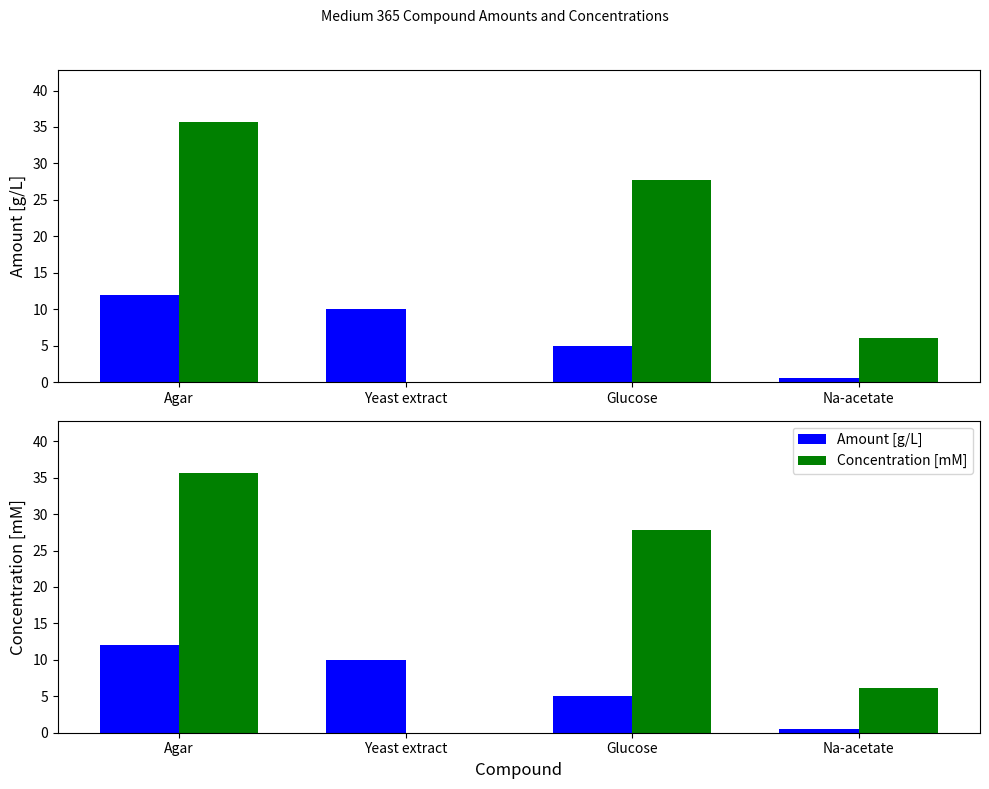

List the series in order of their overall mean, lowest first.

Amount [g/L], Concentration [mM]